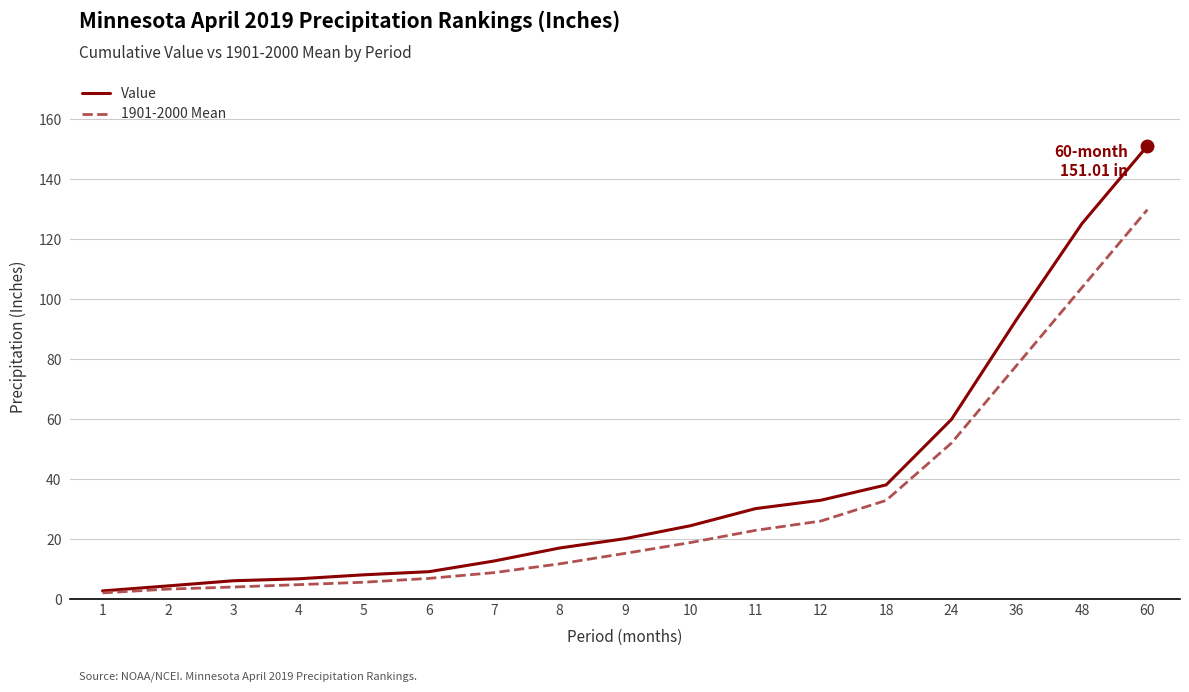

At 36, list the series in order from largest to smallest.

Value, 1901-2000 Mean